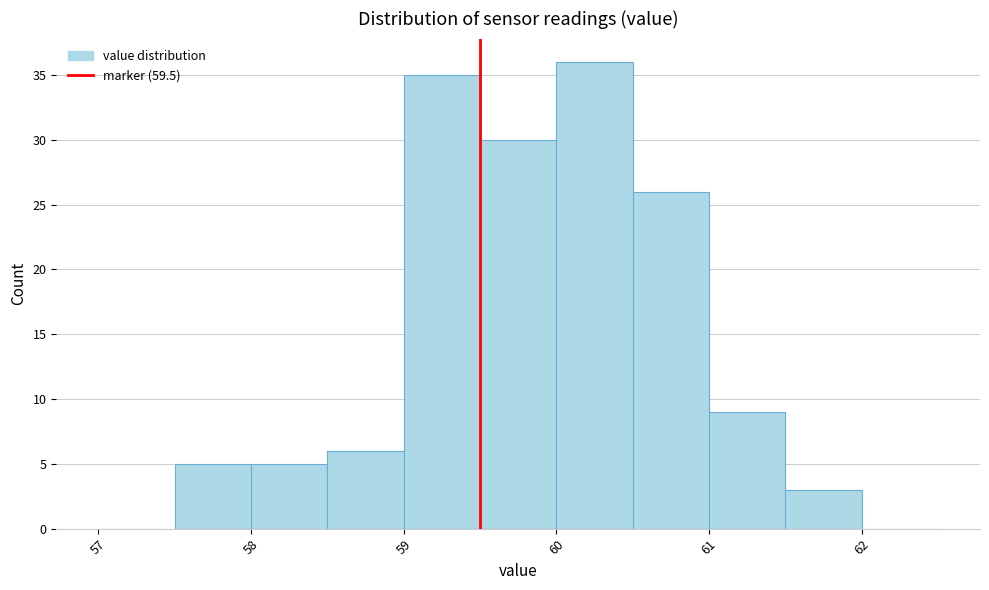

Reading left to right, transcribe this chart: for each bar, give the range it covers on the x-axis and its height. The values are not printed on the chart, so give them approximately, as read against the axis.

57.0 to 57.5: 0
57.5 to 58.0: 5
58.0 to 58.5: 5
58.5 to 59.0: 6
59.0 to 59.5: 35
59.5 to 60.0: 30
60.0 to 60.5: 36
60.5 to 61.0: 26
61.0 to 61.5: 9
61.5 to 62.0: 3
62.0 to 62.5: 0